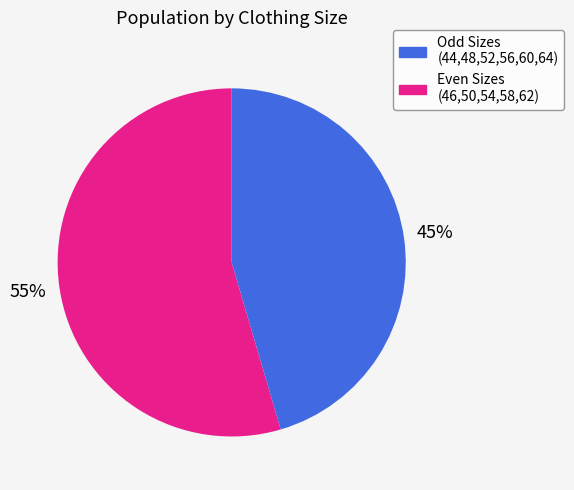

To the nearest percent, what is the average slice percentage?

50%